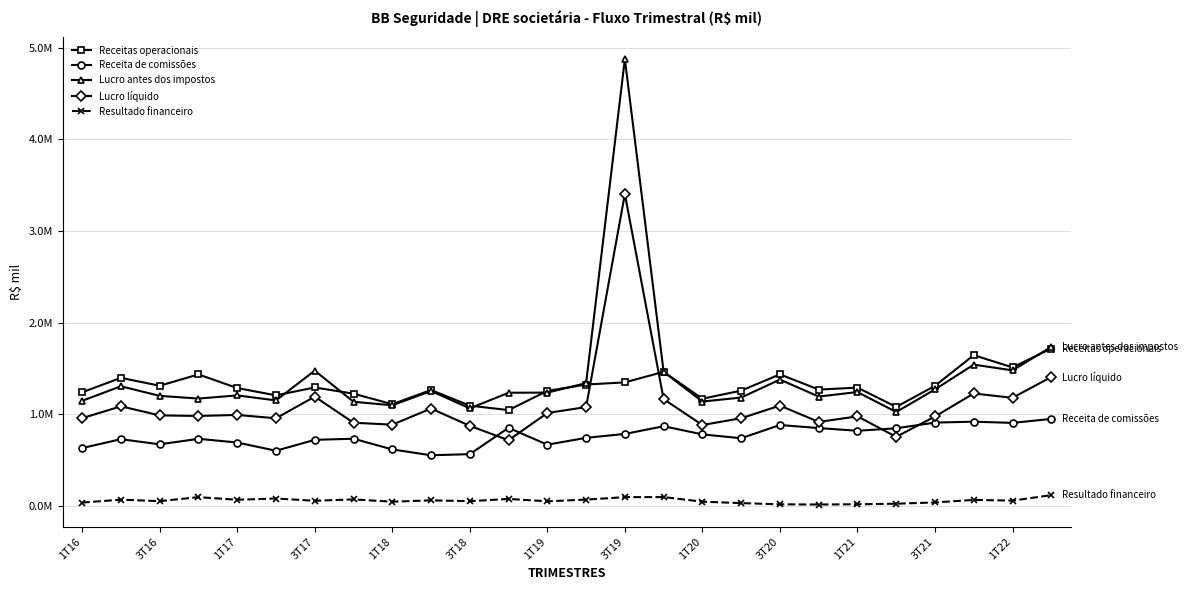

True or false: Receita de comissões and Receitas operacionais intersect in this chart.

False